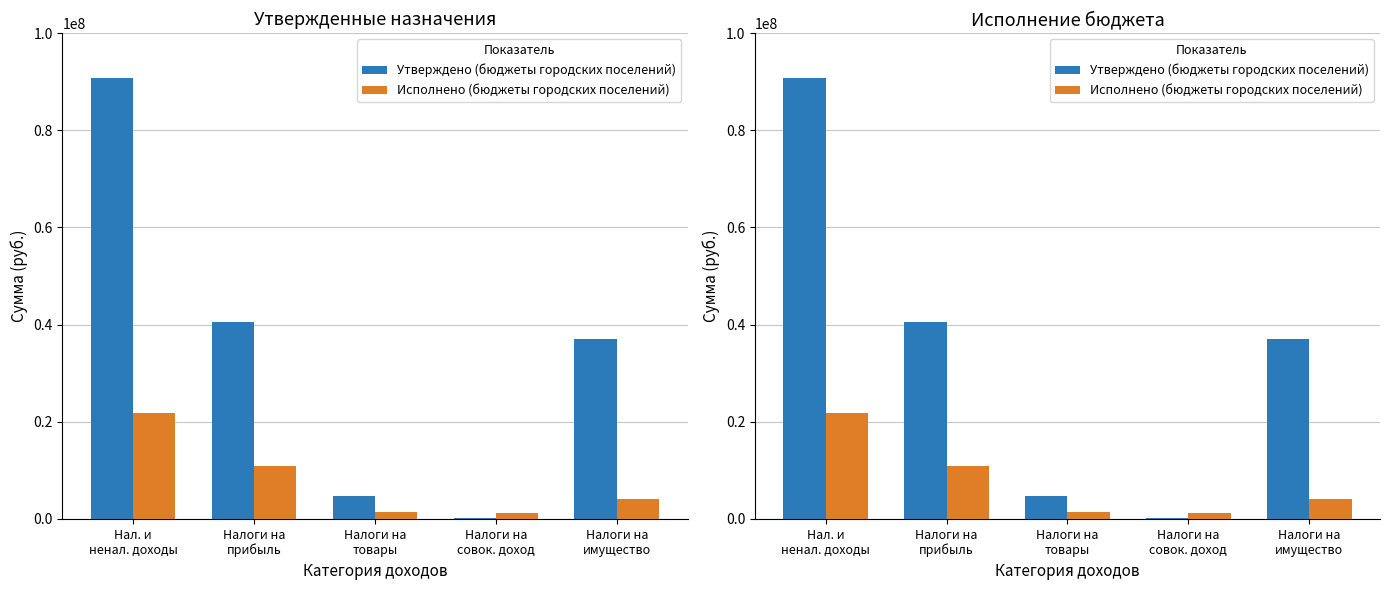

Which series has the largest total across all categories?

Утверждено (бюджеты городских поселений)